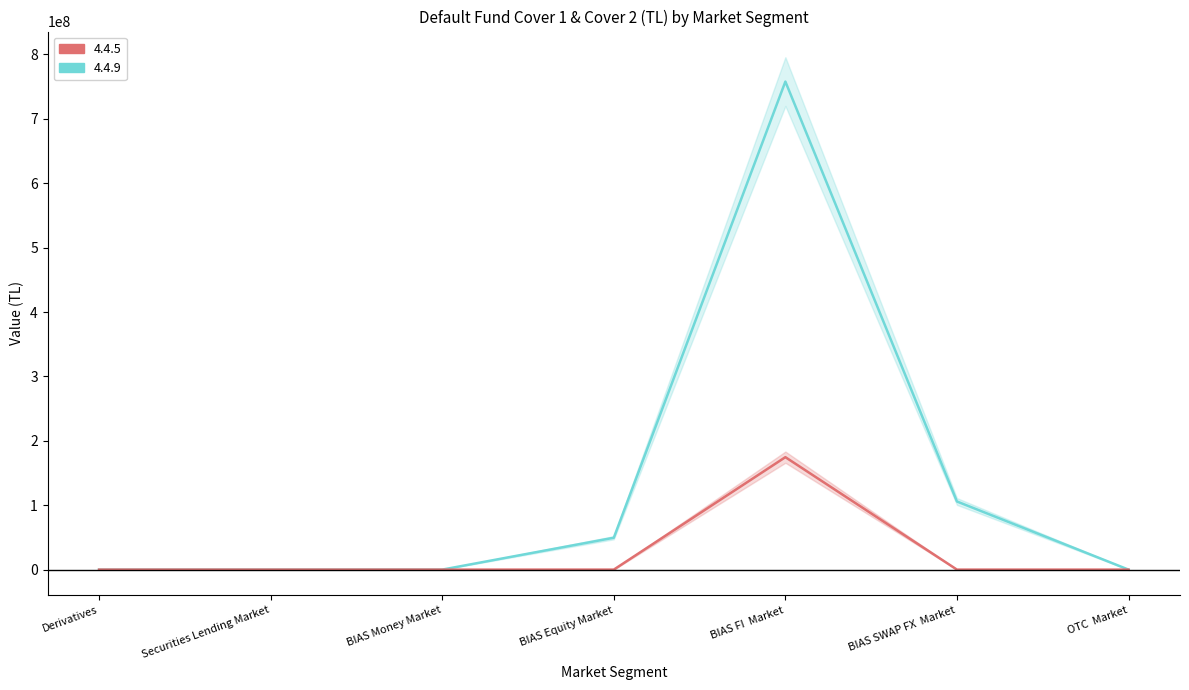

Reading left to right, transcribe all the data shown in this chart.

4.4.5: 0.0	0.0	0.0	0.0	174605478.6	0.0	0.0
4.4.9: 0.0	0.0	0.0	49496278.6	757809646.0	105789109.9	0.0